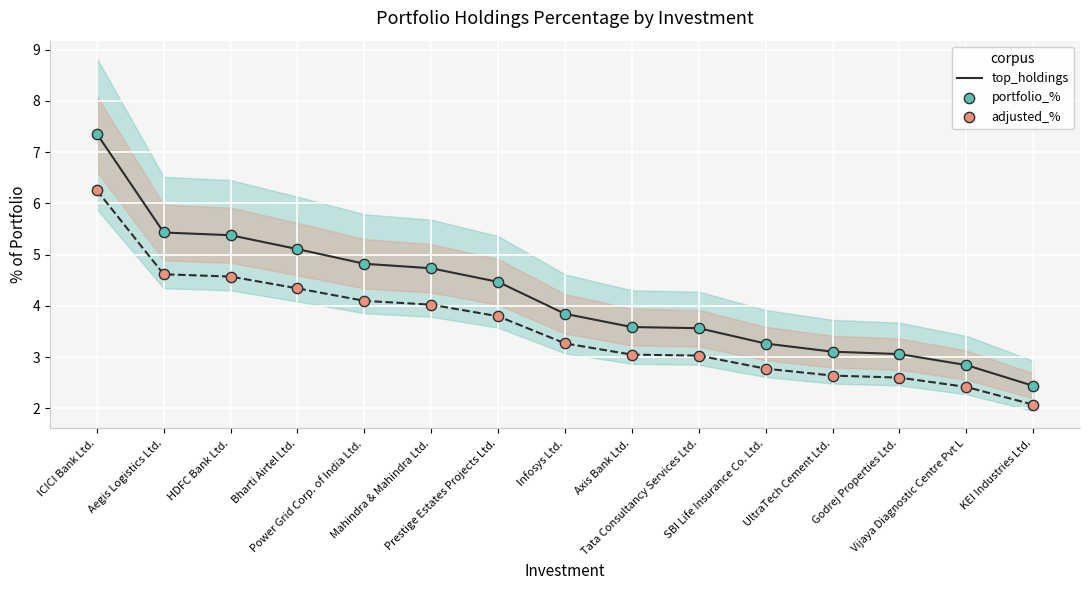

Which series contains the highest Y value?

top_holdings